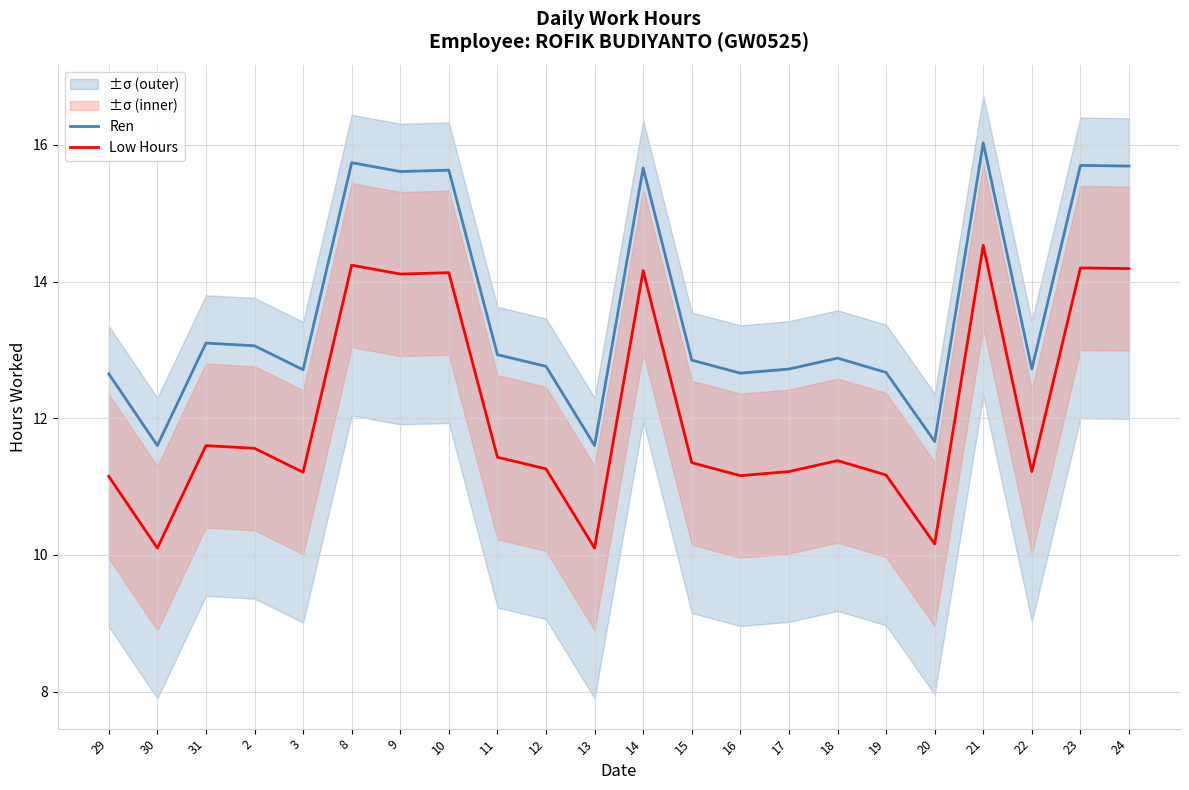

What is the sum of all Ren values?

298.6